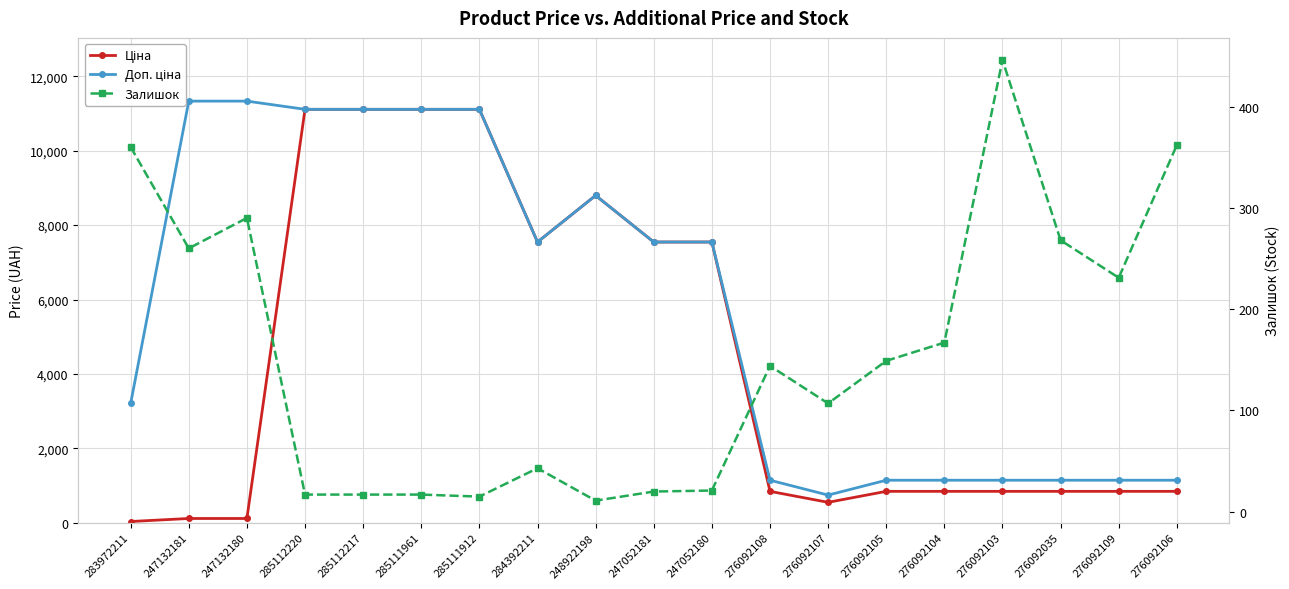

What is the average value of the Ціна series?

4347.1